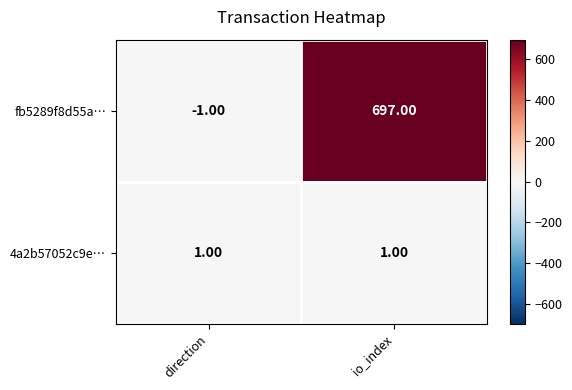

At which category is the sum across all series the highest?

io_index